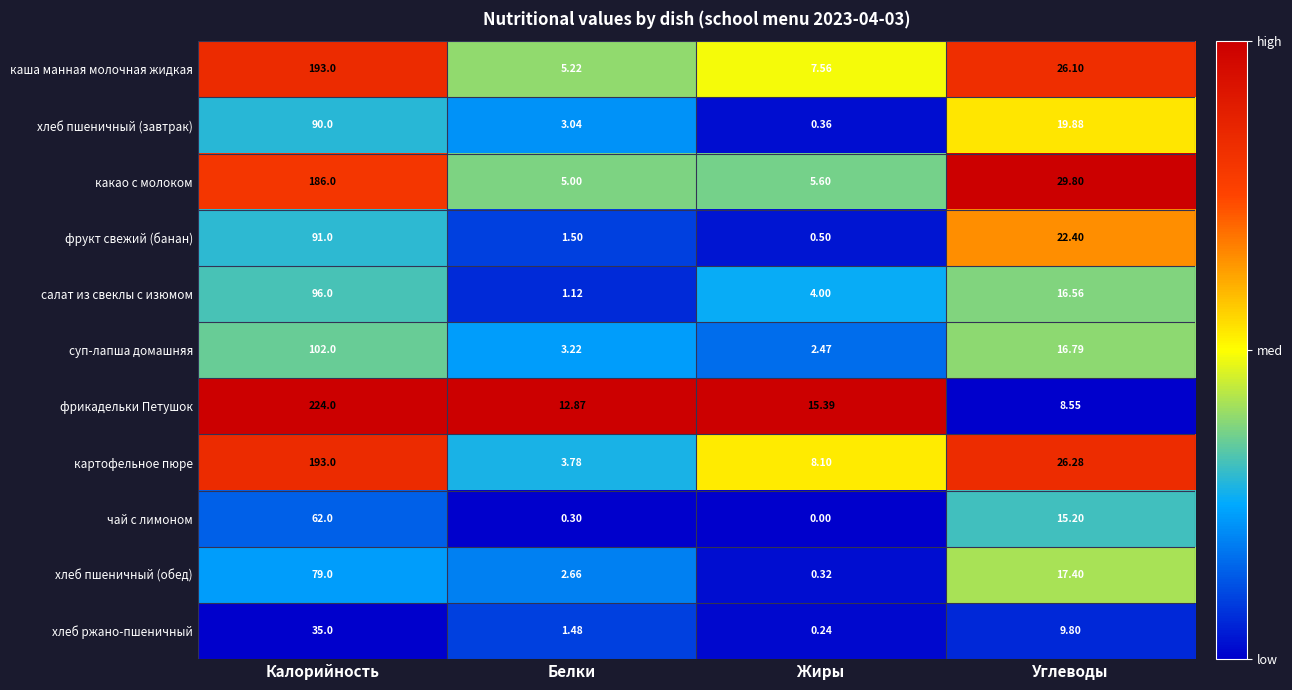

Which series has the largest total across all categories?

фрикадельки Петушок